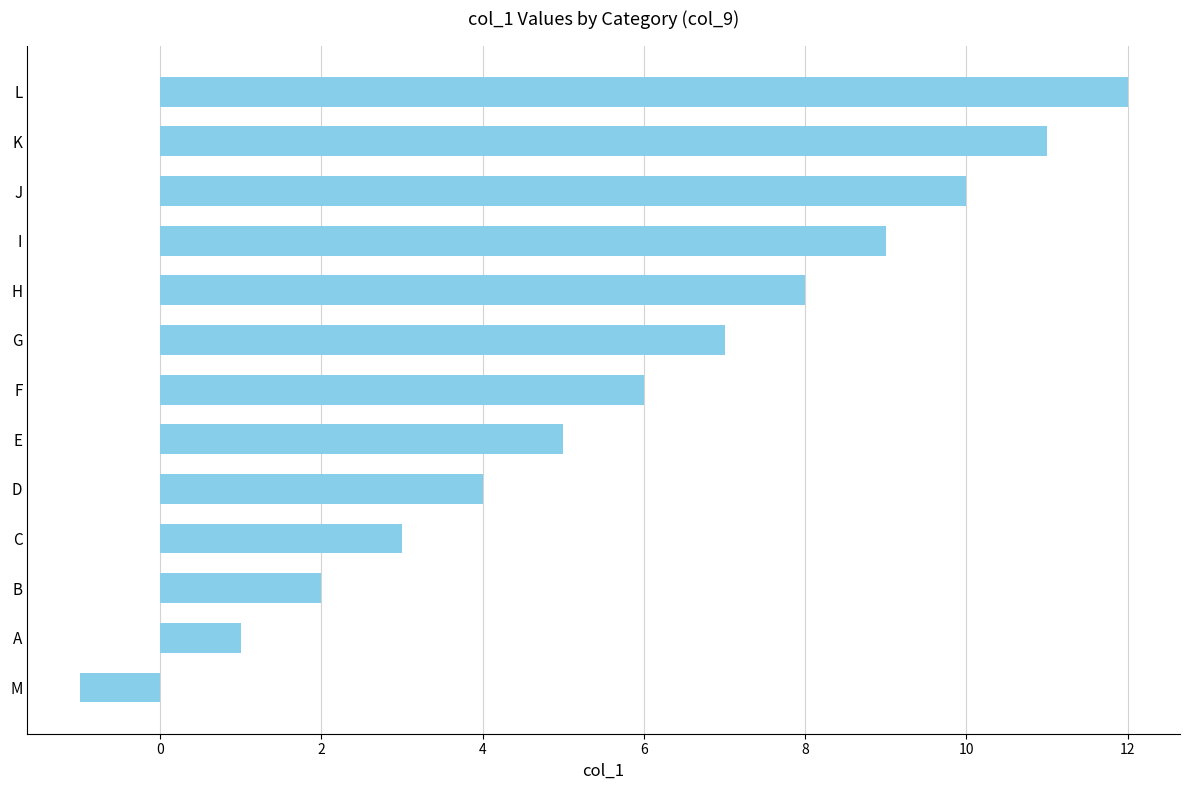

What is the smallest value displayed?

-1